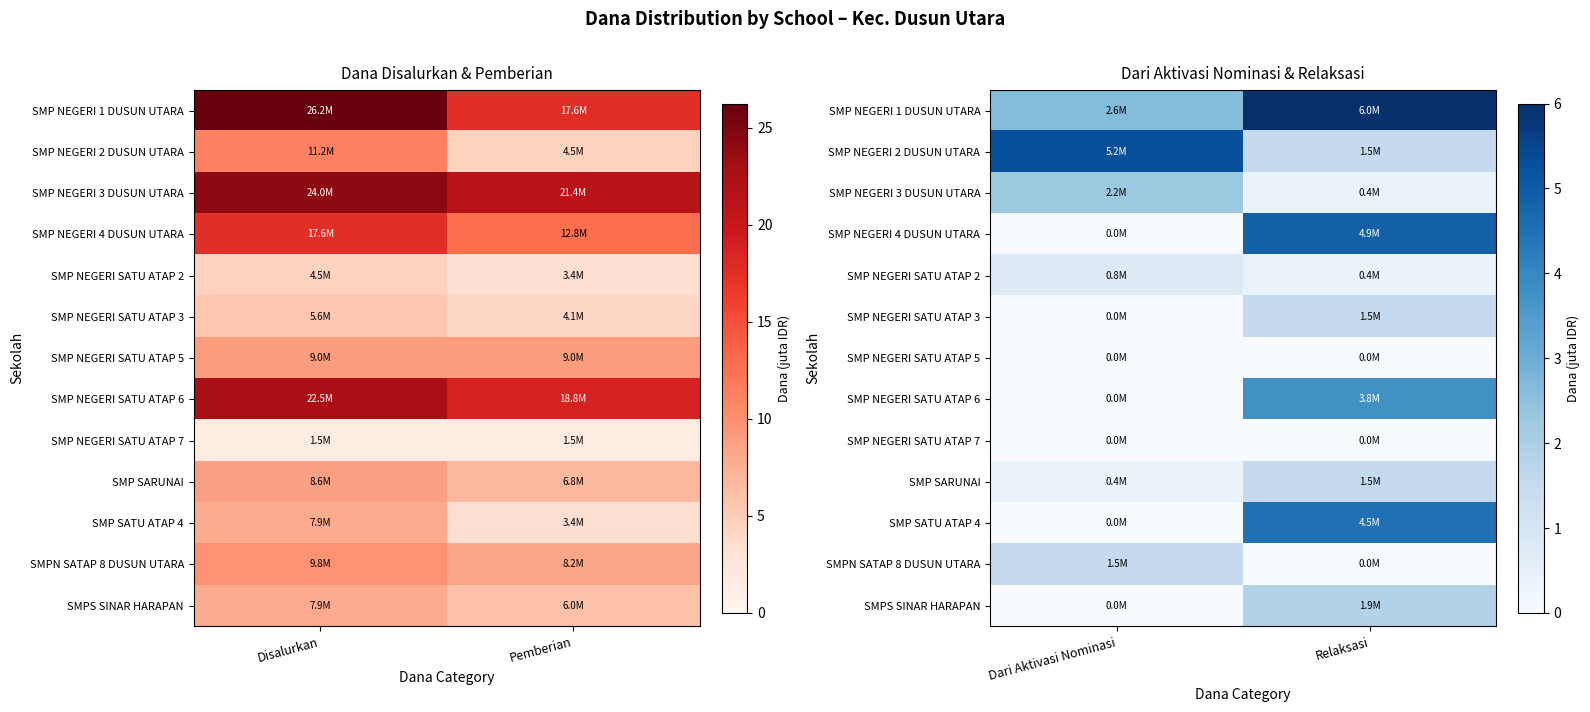

Count the number of data series in this chart.

13